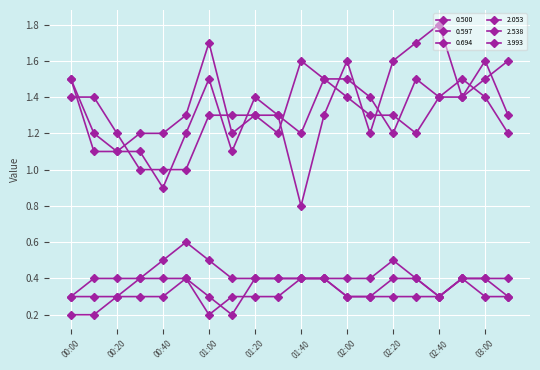

Where is the first local minimum for 2.053?

02:40